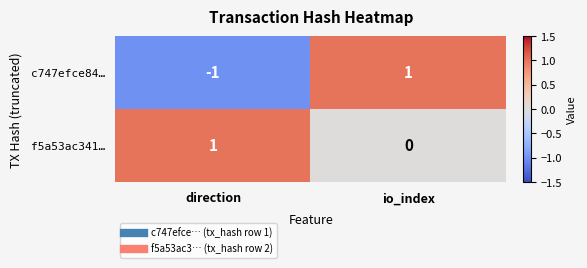

Between direction and io_index, which series saw the biggest shift?

c747efce84…